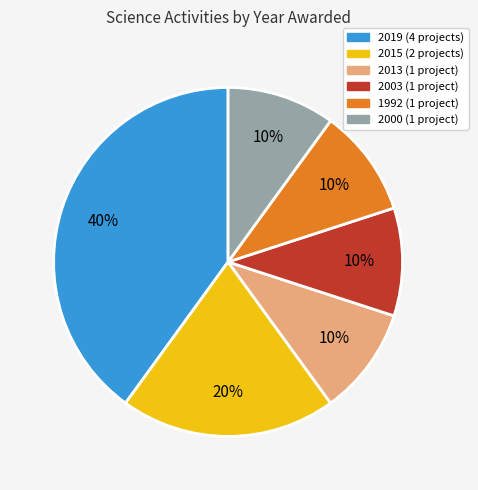

To the nearest percent, what is the average slice percentage?

17%